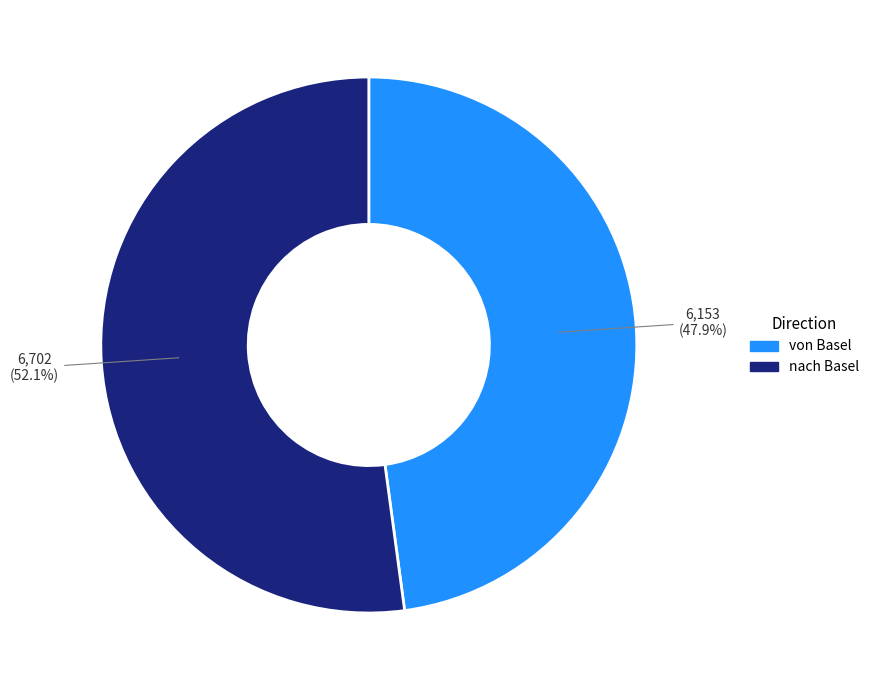

Which category has the biggest portion of the pie?

nach Basel